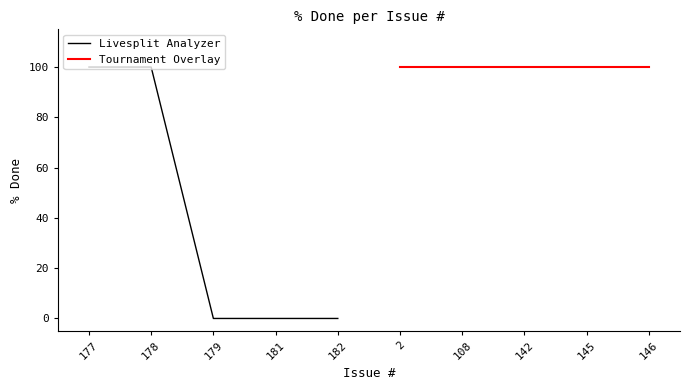

What are all the series names shown in the legend?

Livesplit Analyzer, Tournament Overlay